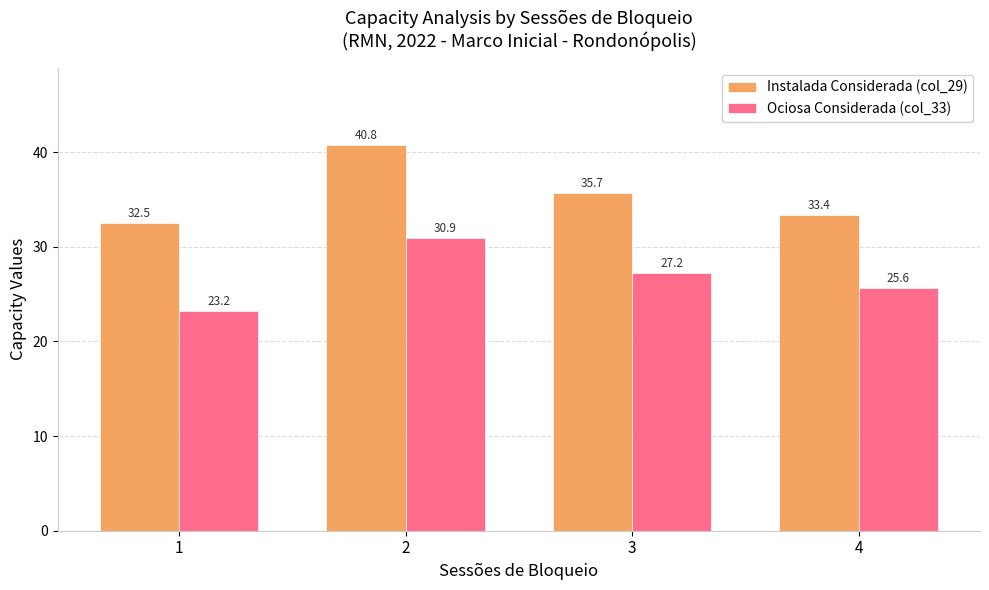

Where is Instalada Considerada (col_29) nearest to the value 36?

3